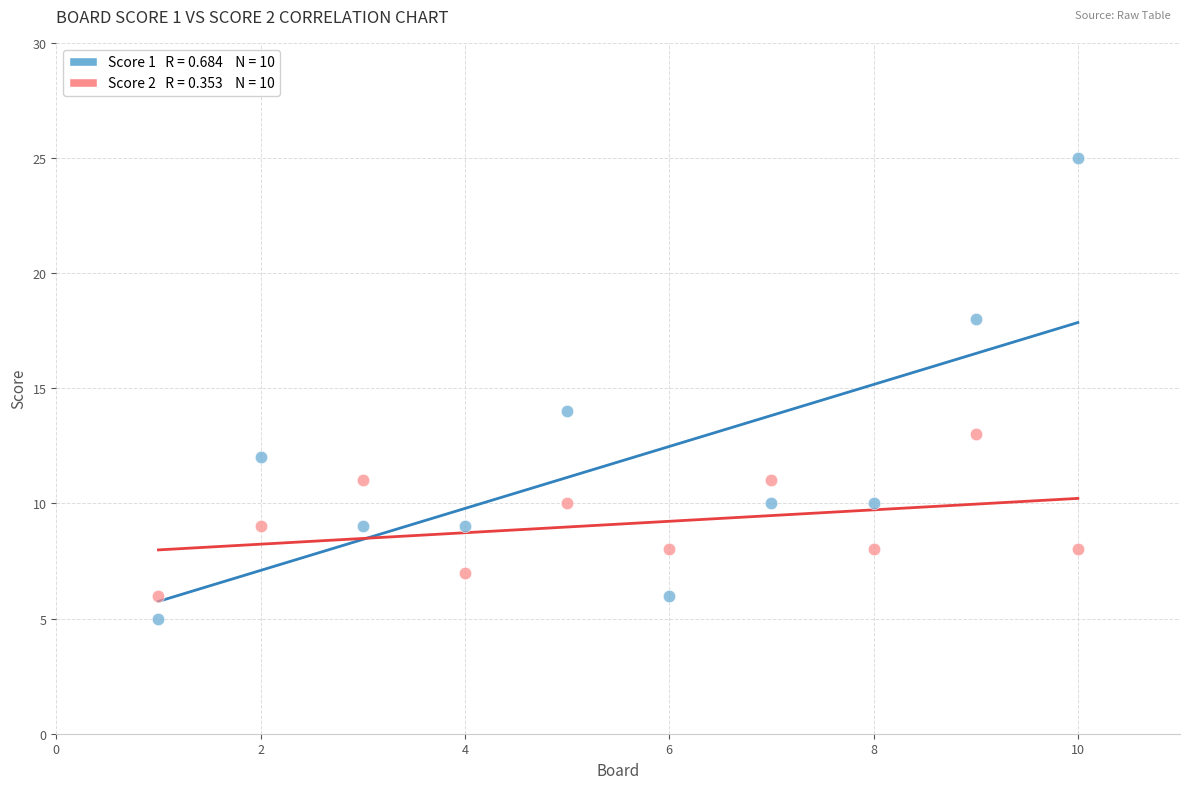

Across all series, what Y value is closest to 15?

14